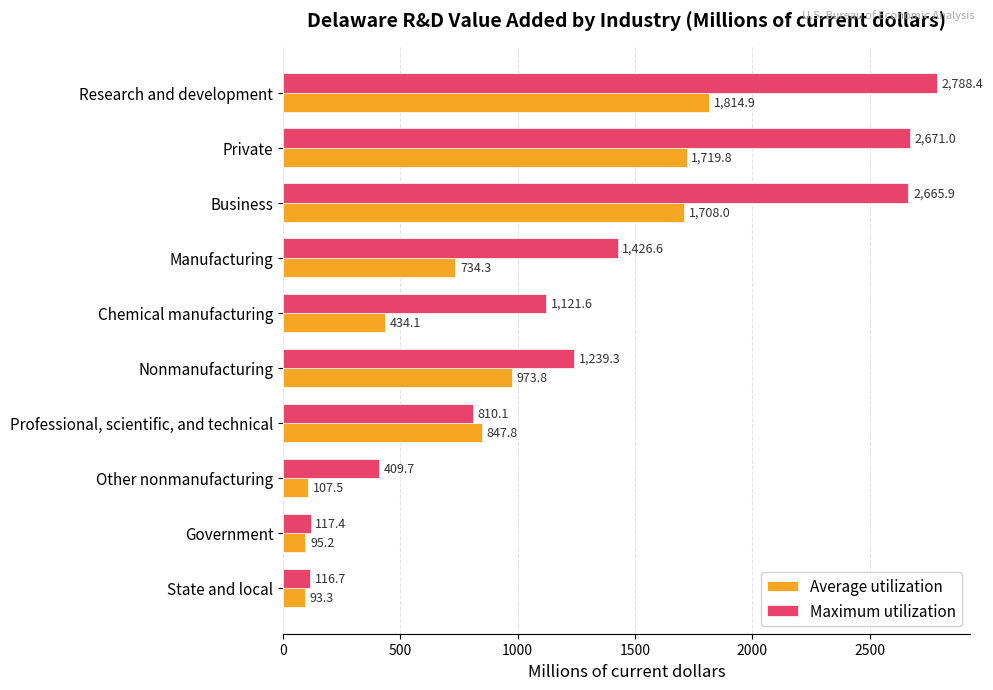

What is the average value of the Maximum utilization series?

1336.7